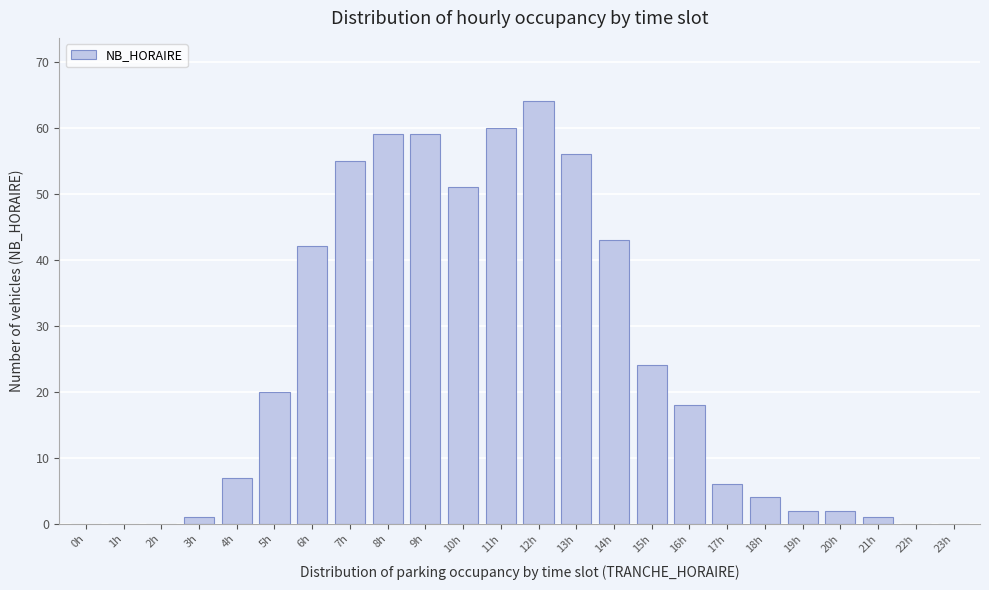

Reading left to right, transcribe all the data shown in this chart.

0h=0	1h=0	2h=0	3h=1	4h=7	5h=20	6h=42	7h=55	8h=59	9h=59	10h=51	11h=60	12h=64	13h=56	14h=43	15h=24	16h=18	17h=6	18h=4	19h=2	20h=2	21h=1	22h=0	23h=0